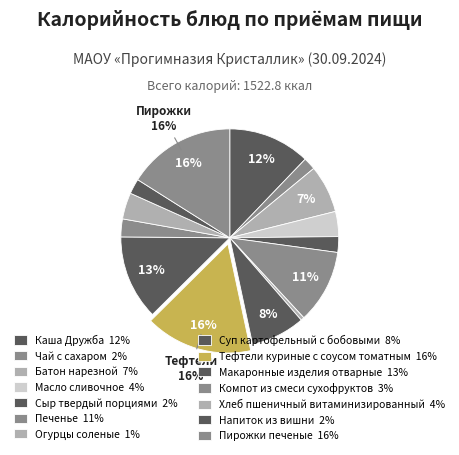

Which category has the smallest portion of the pie?

Огурцы соленые